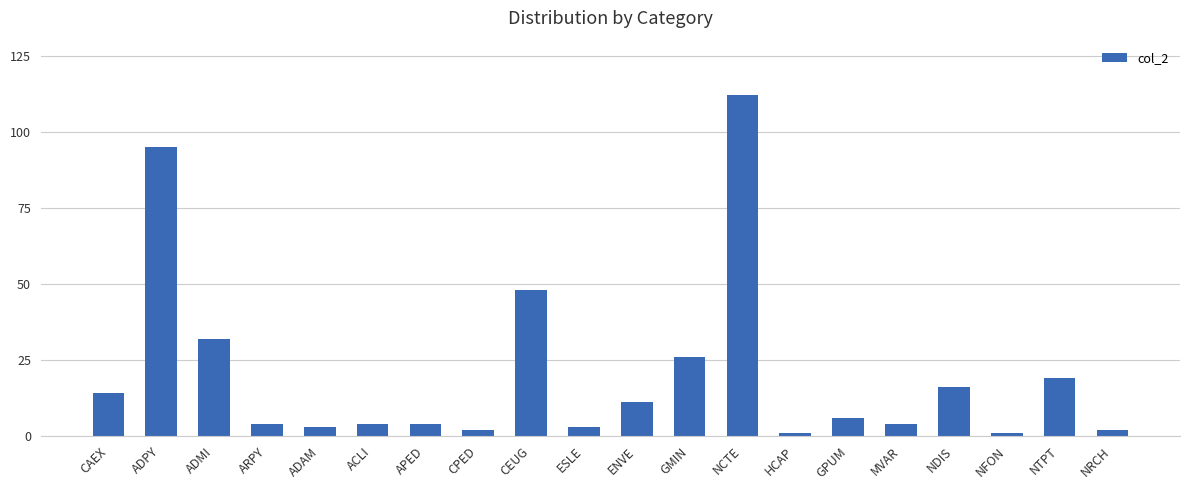

What is the difference between the maximum and minimum values?

111